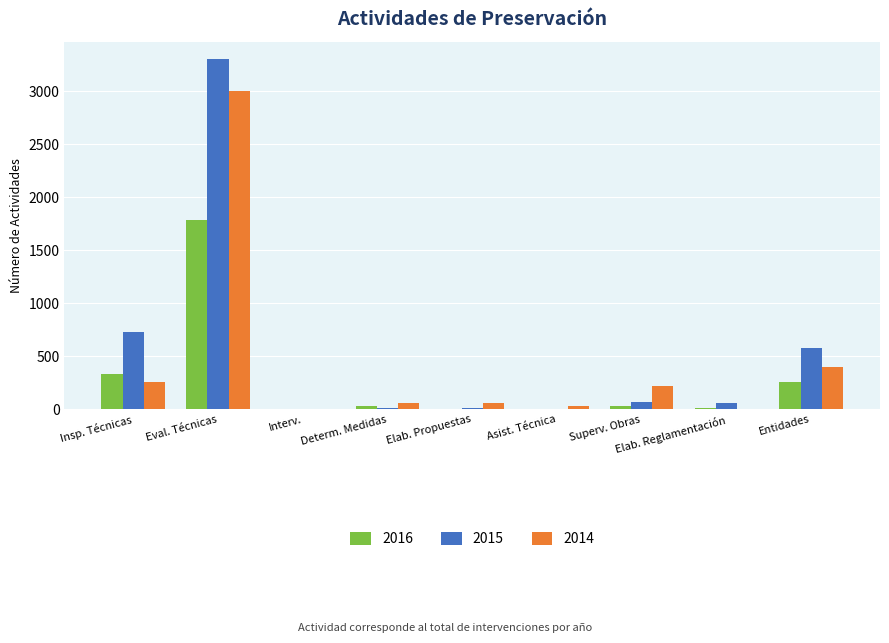

True or false: 2014 has a value of 402 at Entidades.

True